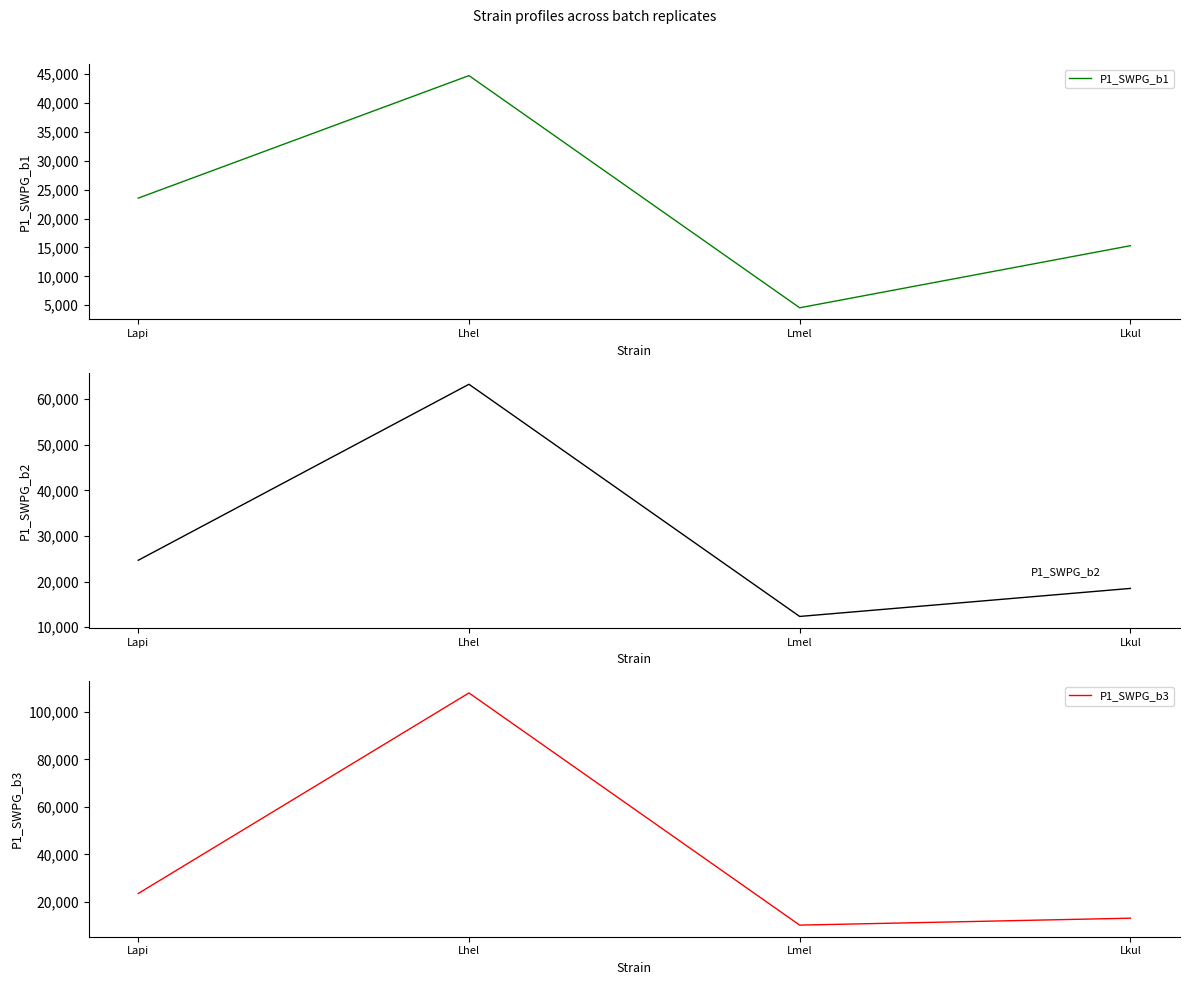

List the series in order of their overall mean, highest first.

P1_SWPG_b3, P1_SWPG_b2, P1_SWPG_b1